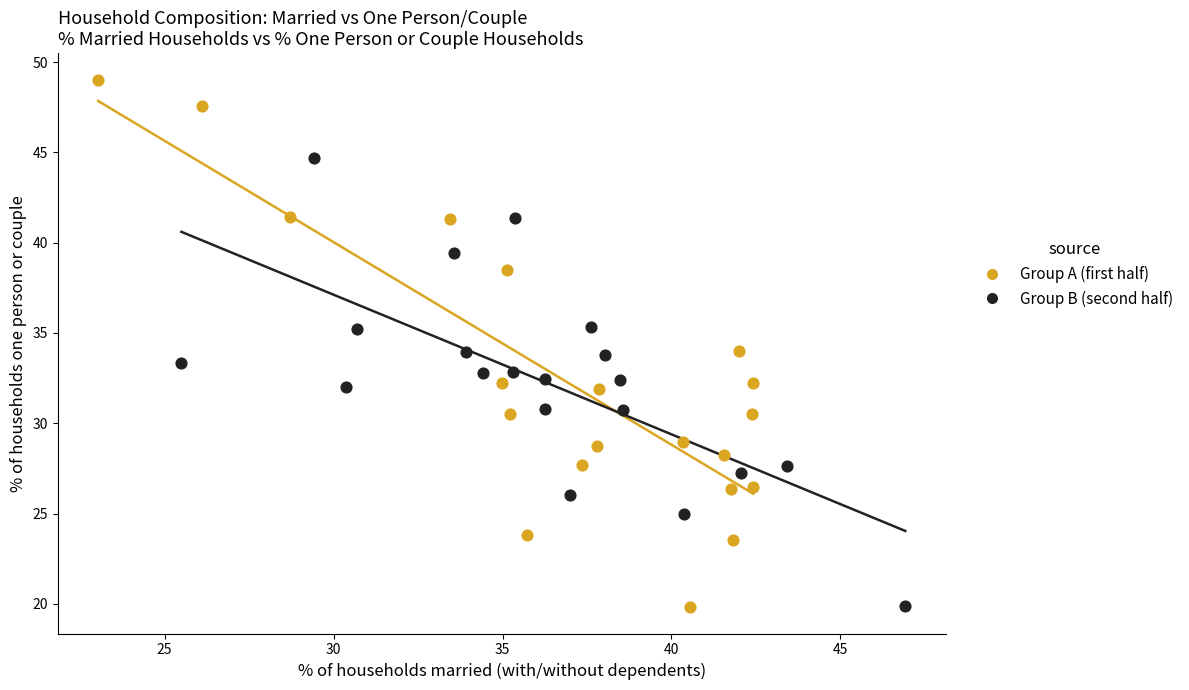

Which series has the largest Y range (max minus min)?

Group A (first half)